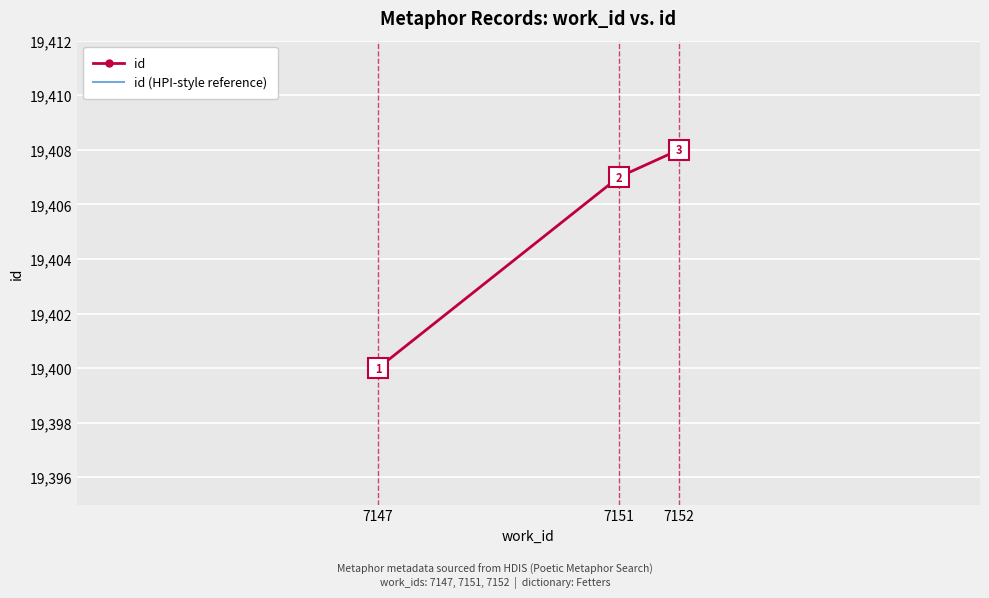

Between 7151 and 7152, which is larger?

7152